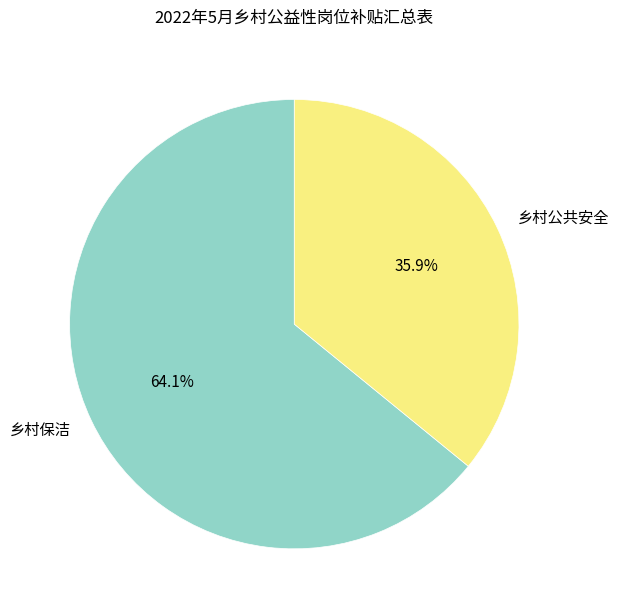

Which category has the smallest portion of the pie?

乡村公共安全